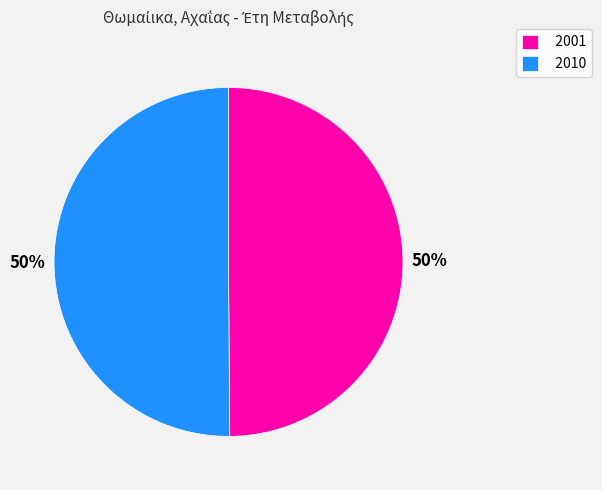

What percentage is the 2010 slice, to the nearest percent?

50%